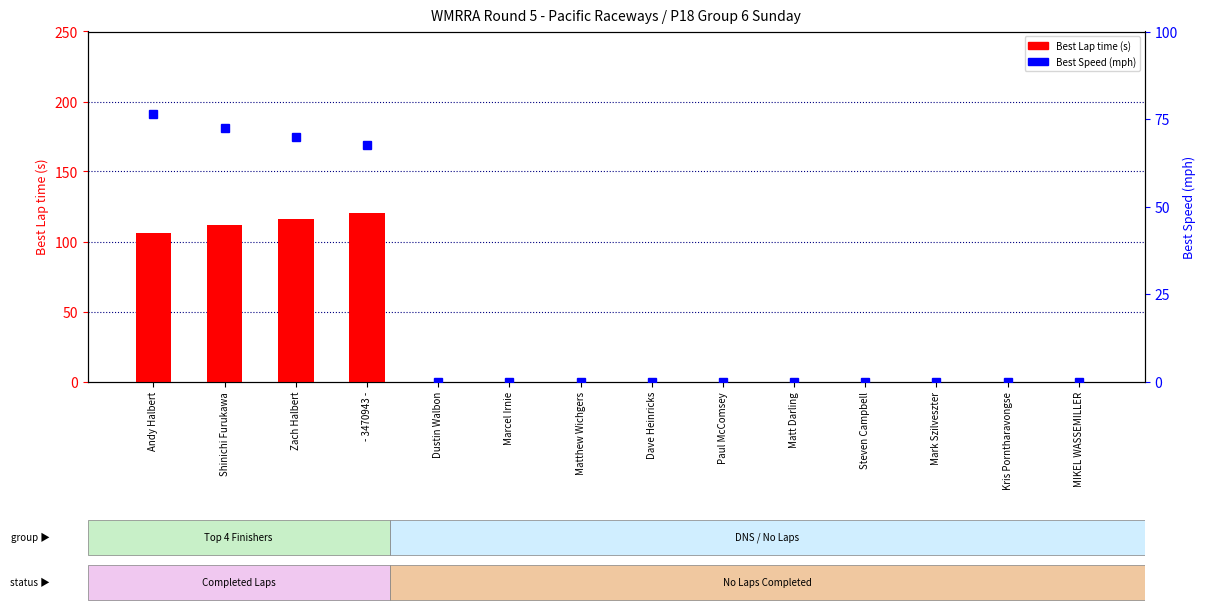

True or false: Best Lap time has a value of 0.0 at Matt Darling.

True